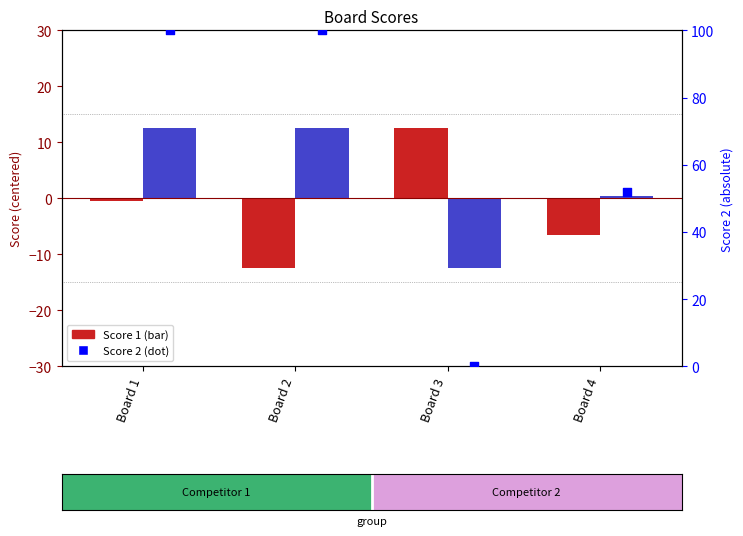

At which category is the sum across all series the highest?

Board 1